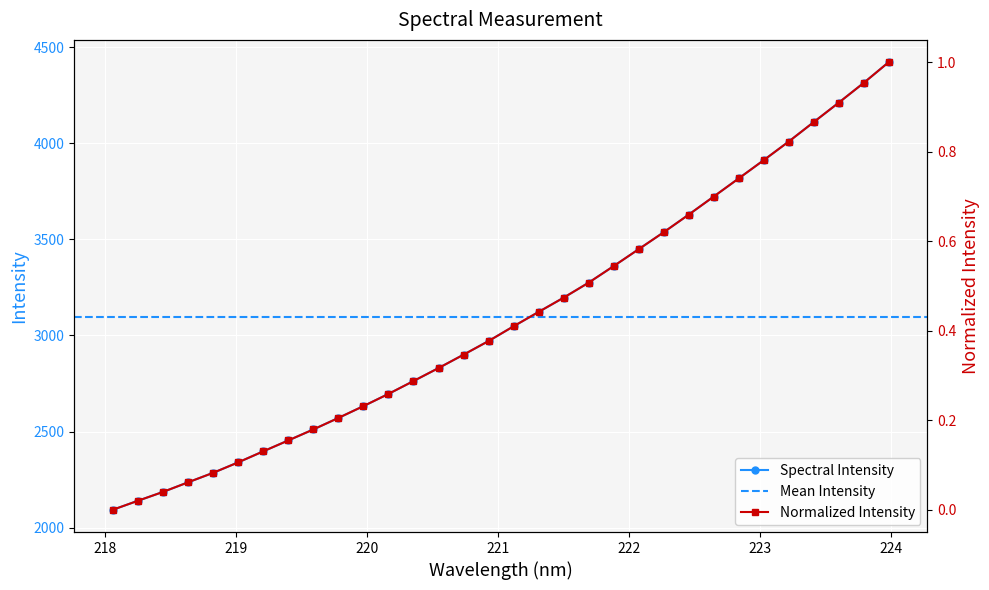

What is the value of the Spectral Intensity point at the 8th from the left?

2454.3